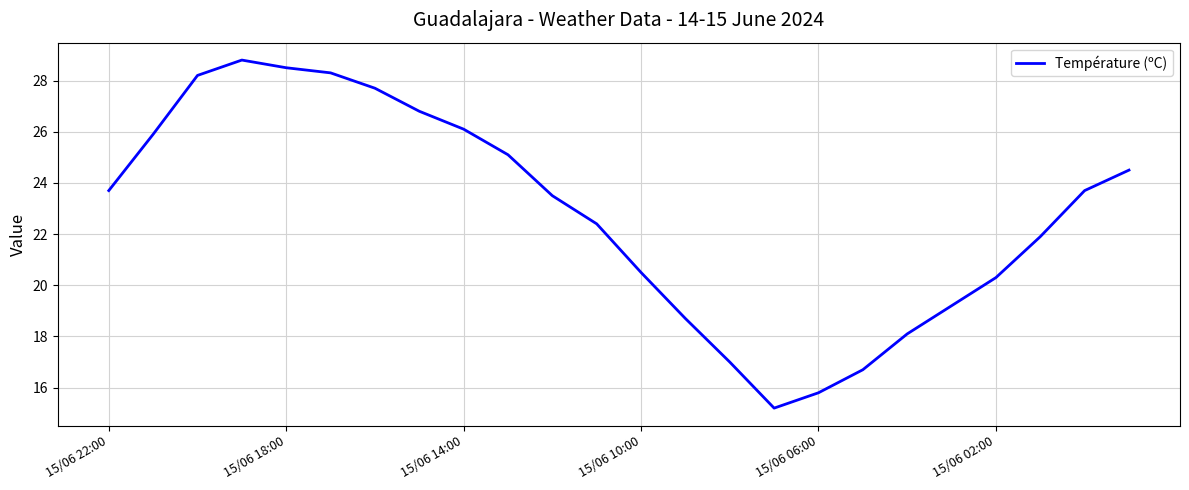

What is the difference between the maximum and minimum values?

13.6